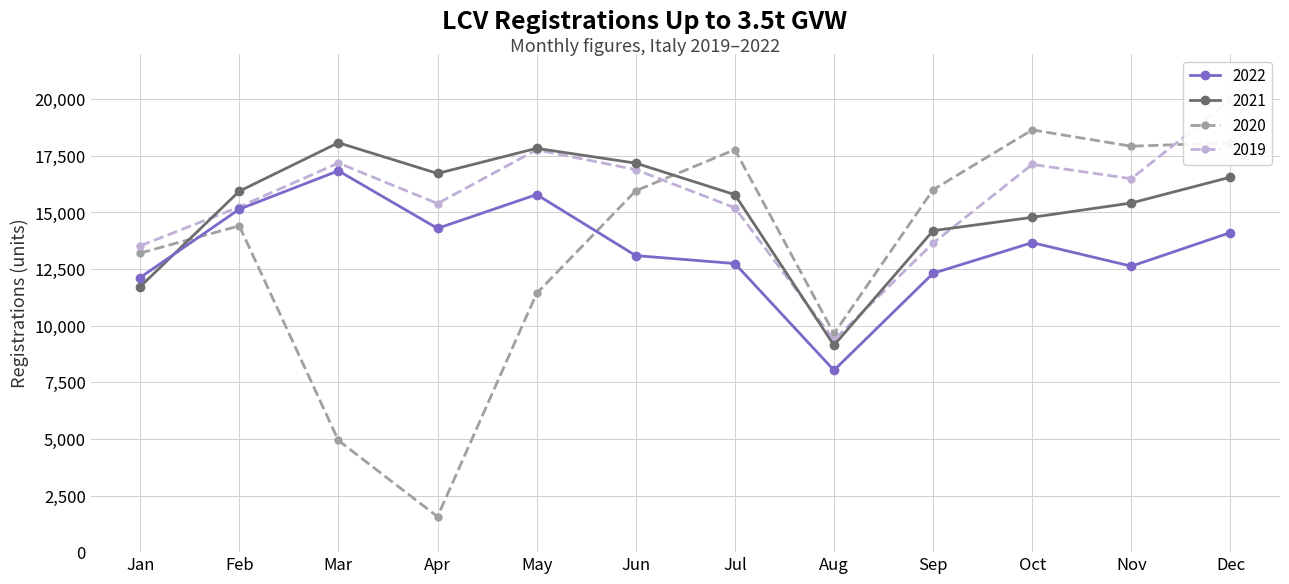

The value of 2022 at May is 6193. True or false?

False